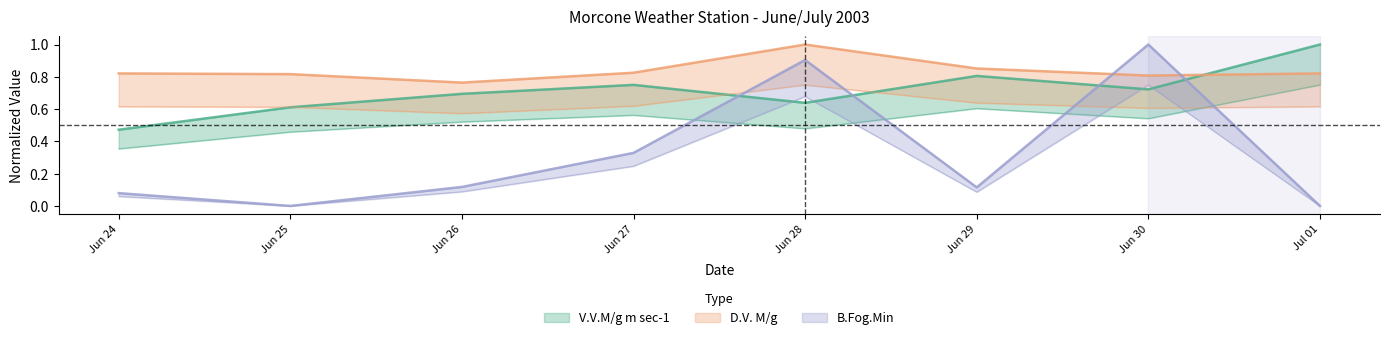

What is the approximate value of B.Fog.Min at Jun 27?

0.3